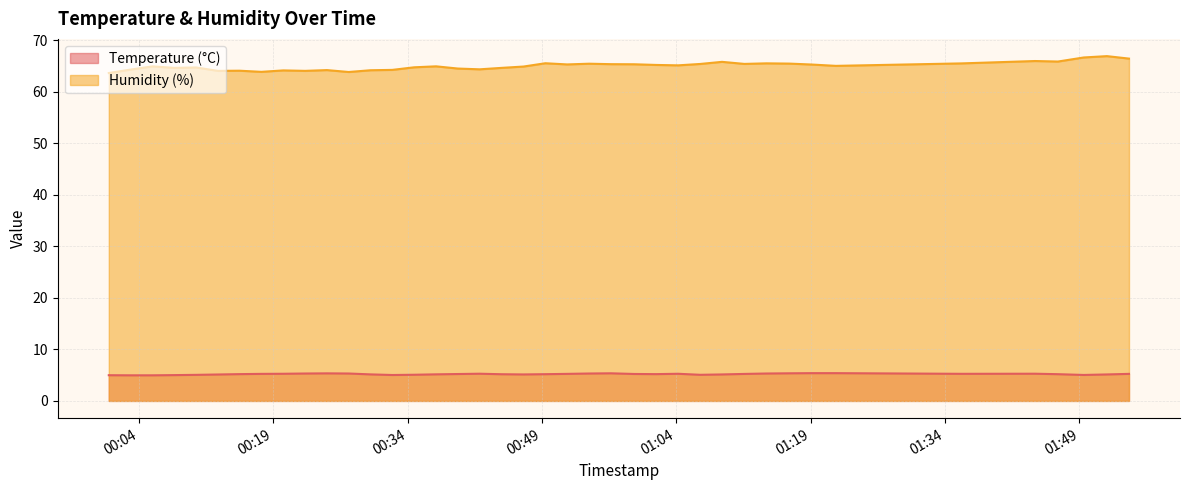

How many interior local valleys does the Temperature (°C) series have?

6